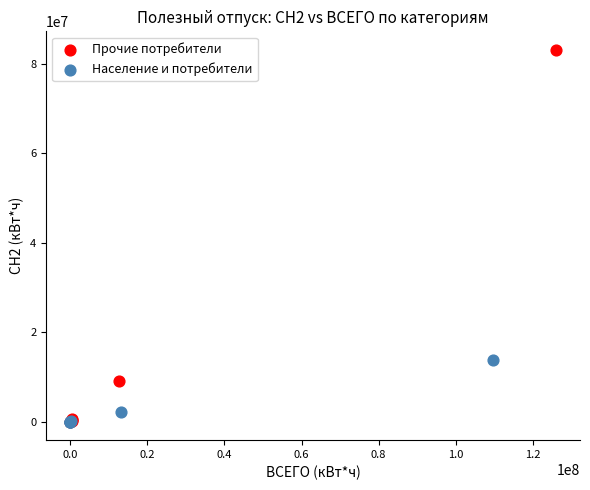

Which series contains the highest Y value?

Прочие потребители